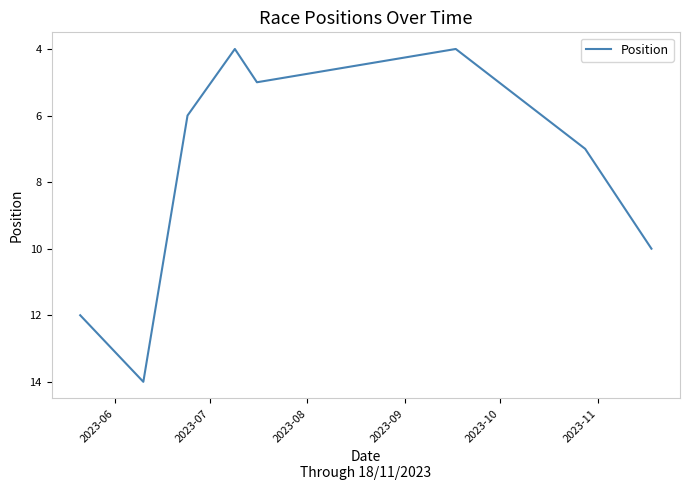

What is the difference between the maximum and minimum values?

10